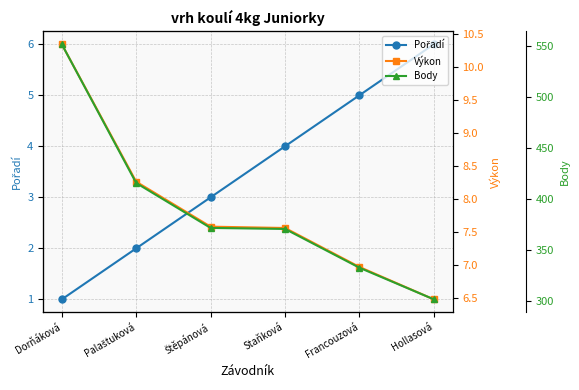

What are all the series names shown in the legend?

Pořadí, Výkon, Body